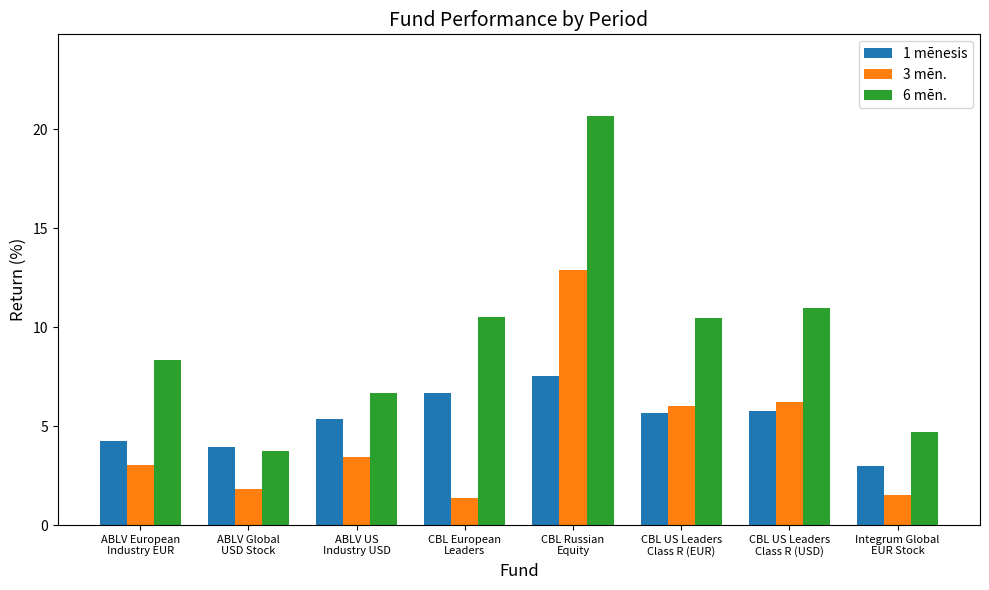

Between CBL European
Leaders and CBL Russian
Equity, which series saw the biggest shift?

3 mēn.